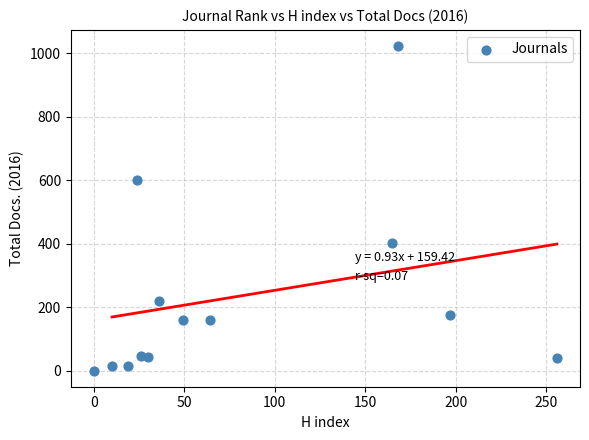

What is the range of Y values (max minus min)?

1023